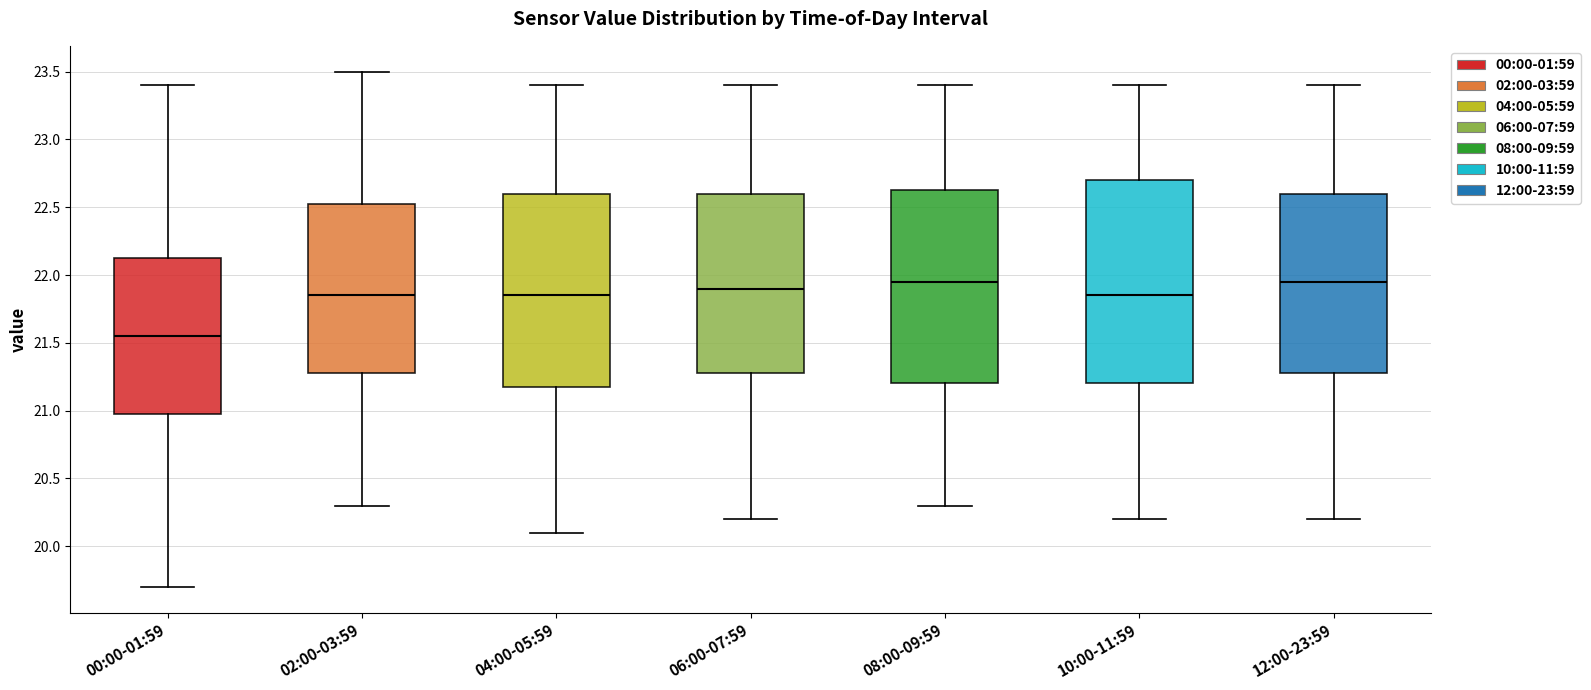

Reading left to right, read every box against the y-axis: the position of its median line, the range the box covers, and the ends of its whiskers. The values are not printed on the chart, so give them approximately, as read against the axis.

00:00-01:59: median 21.55, box 21.00 to 22.15, whiskers 19.70 to 23.40
02:00-03:59: median 21.85, box 21.30 to 22.55, whiskers 20.30 to 23.50
04:00-05:59: median 21.85, box 21.20 to 22.60, whiskers 20.10 to 23.40
06:00-07:59: median 21.90, box 21.30 to 22.60, whiskers 20.20 to 23.40
08:00-09:59: median 21.95, box 21.20 to 22.65, whiskers 20.30 to 23.40
10:00-11:59: median 21.85, box 21.20 to 22.70, whiskers 20.20 to 23.40
12:00-23:59: median 21.95, box 21.30 to 22.60, whiskers 20.20 to 23.40